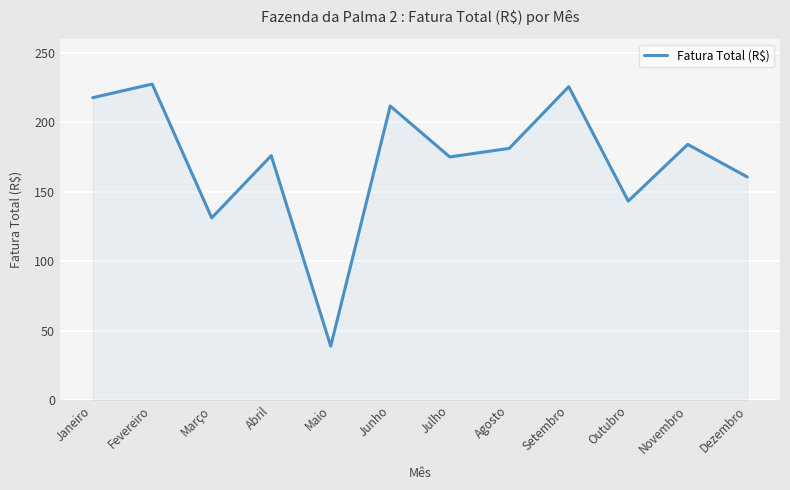

How many values exceed 181?

6